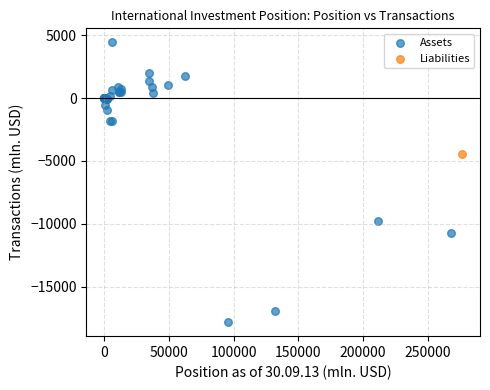

What are all the series names shown in the legend?

Assets, Liabilities